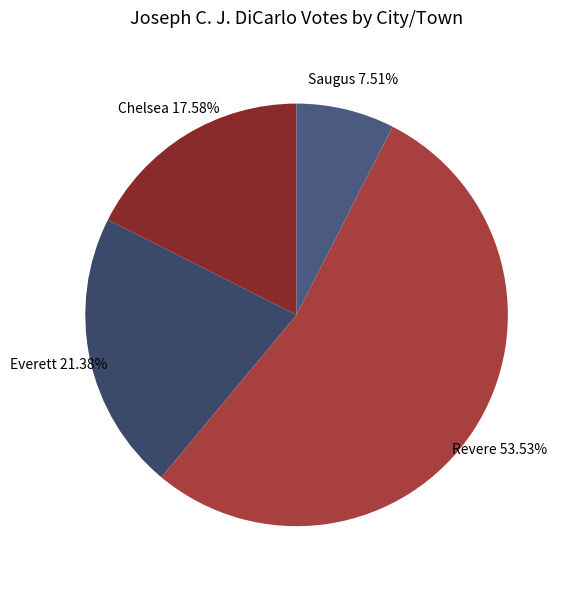

Does Chelsea account for over 50% of the chart?

No